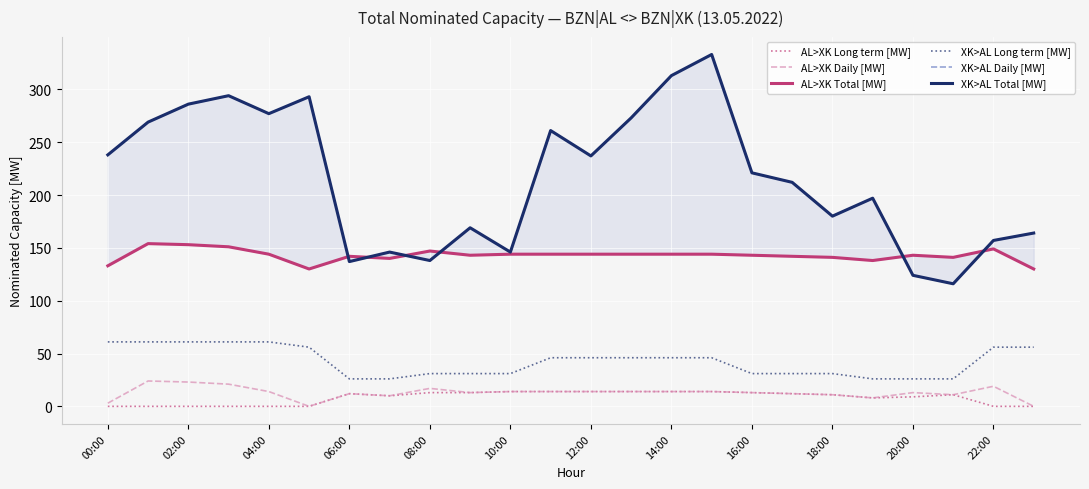

Which series has the largest total across all categories?

XK>AL Daily [MW]